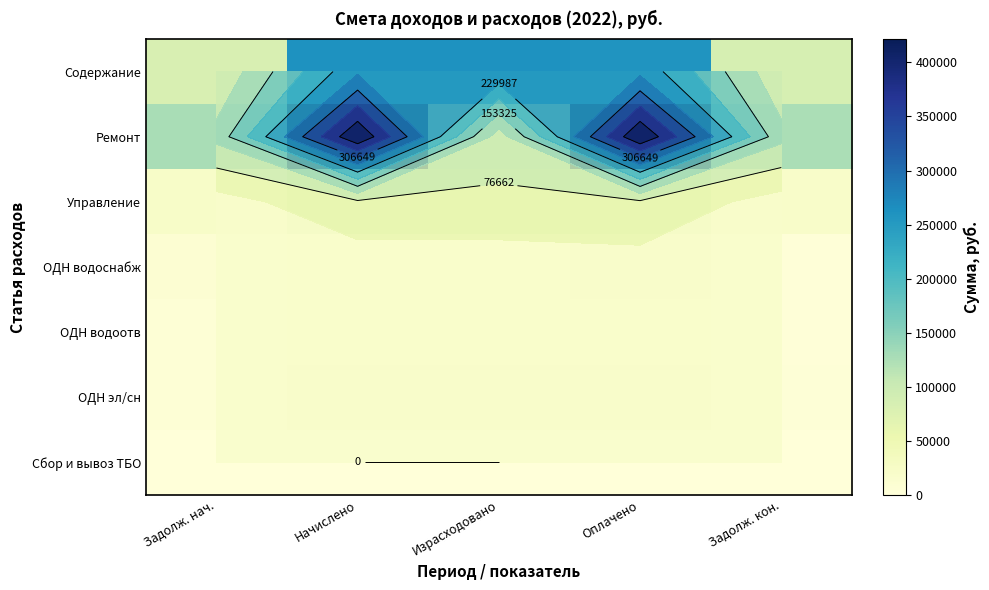

What is the minimum value for Ремонт?

94914.0